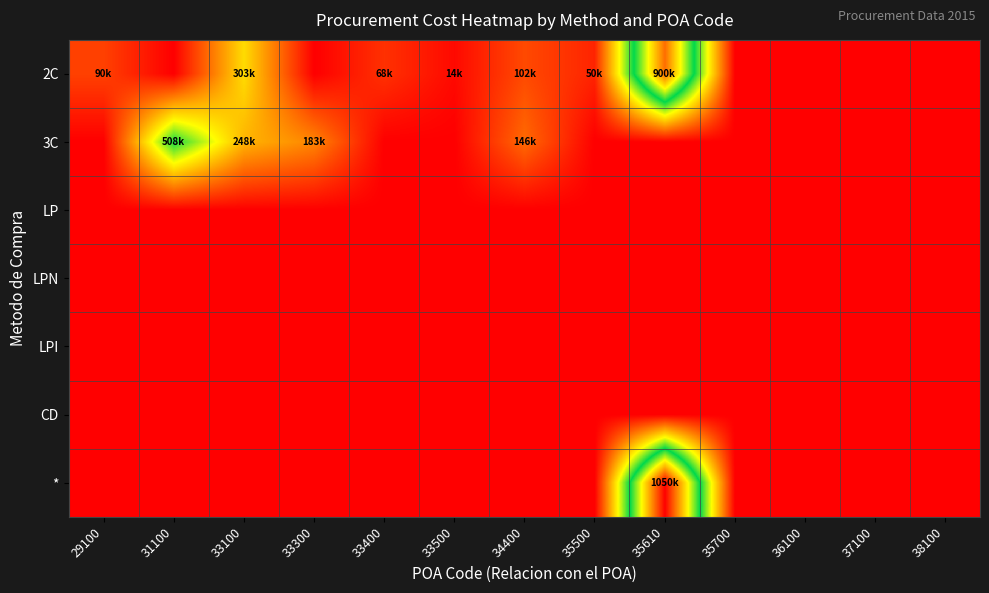

Reading left to right, list all the values displayed in this chart.

2C: 29100=0.1	31100=0.0	33100=0.3	33300=0.0	33400=0.1	33500=0.0	34400=0.1	35500=0.0	35610=0.9	35700=0.0	36100=0.0	37100=0.0	38100=0.0
3C: 29100=0.0	31100=0.5	33100=0.2	33300=0.2	33400=0.0	33500=0.0	34400=0.1	35500=0.0	35610=0.0	35700=0.0	36100=0.0	37100=0.0	38100=0.0
LP: 29100=0.0	31100=0.0	33100=0.0	33300=0.0	33400=0.0	33500=0.0	34400=0.0	35500=0.0	35610=0.0	35700=0.0	36100=0.0	37100=0.0	38100=0.0
LPN: 29100=0.0	31100=0.0	33100=0.0	33300=0.0	33400=0.0	33500=0.0	34400=0.0	35500=0.0	35610=0.0	35700=0.0	36100=0.0	37100=0.0	38100=0.0
LPI: 29100=0.0	31100=0.0	33100=0.0	33300=0.0	33400=0.0	33500=0.0	34400=0.0	35500=0.0	35610=0.0	35700=0.0	36100=0.0	37100=0.0	38100=0.0
CD: 29100=0.0	31100=0.0	33100=0.0	33300=0.0	33400=0.0	33500=0.0	34400=0.0	35500=0.0	35610=0.0	35700=0.0	36100=0.0	37100=0.0	38100=0.0
*: 29100=0.0	31100=0.0	33100=0.0	33300=0.0	33400=0.0	33500=0.0	34400=0.0	35500=0.0	35610=1.0	35700=0.0	36100=0.0	37100=0.0	38100=0.0